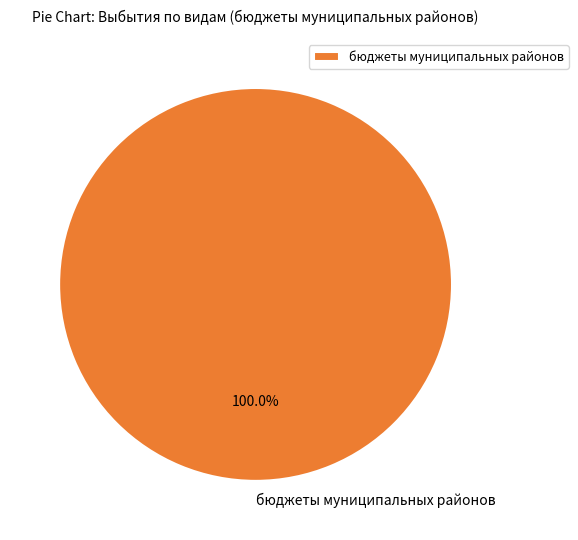

Is there any slice that represents more than half of the pie?

Yes